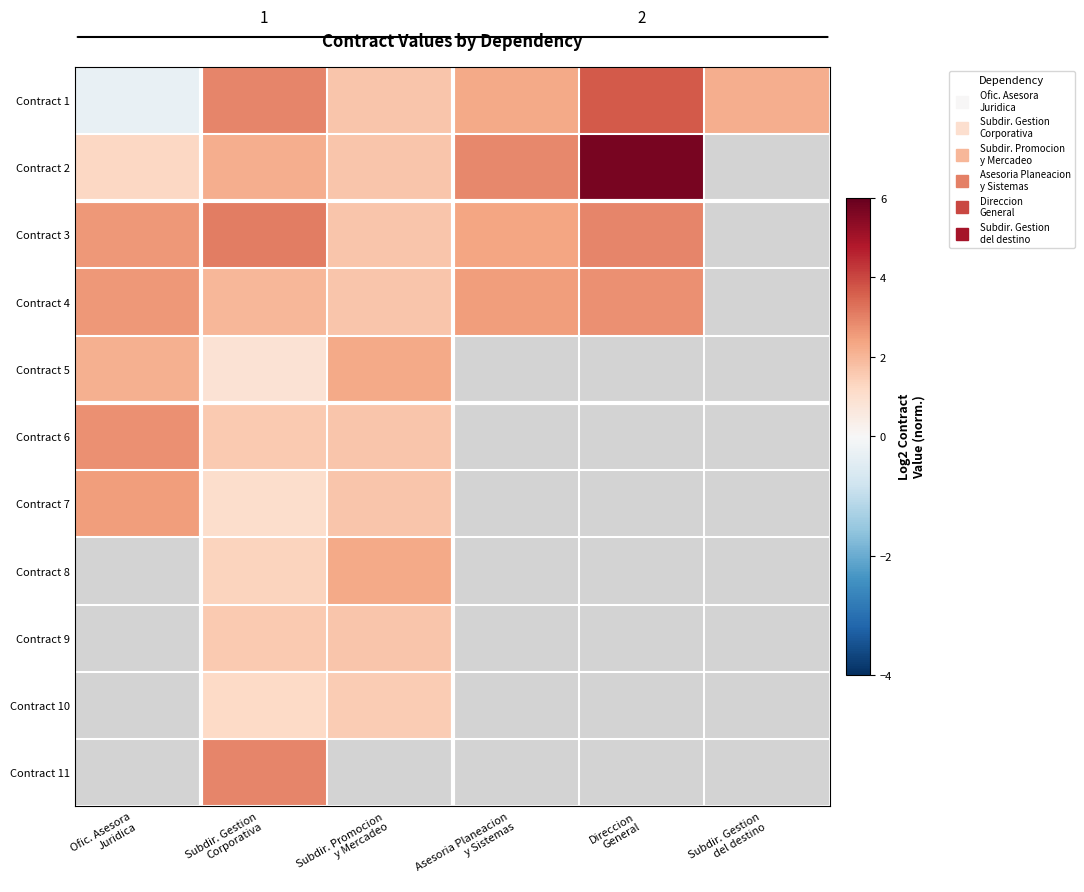

What value does the Contract 9 series have at Subdir. Promocion y Mercadeo?

1.6